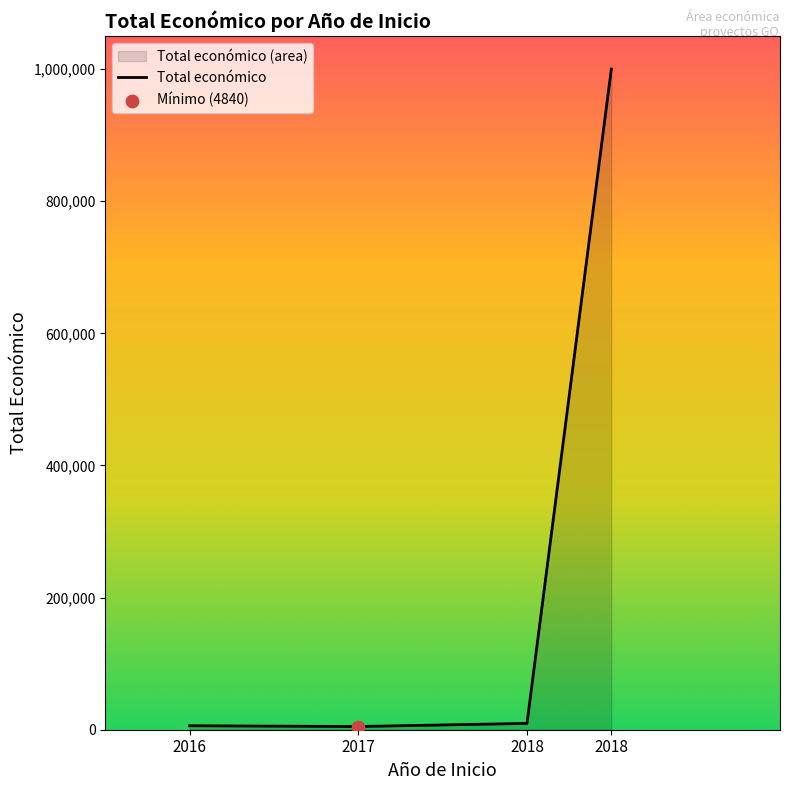

Approximately how many times larger is the value at 2016 compared to 2017?

1.2